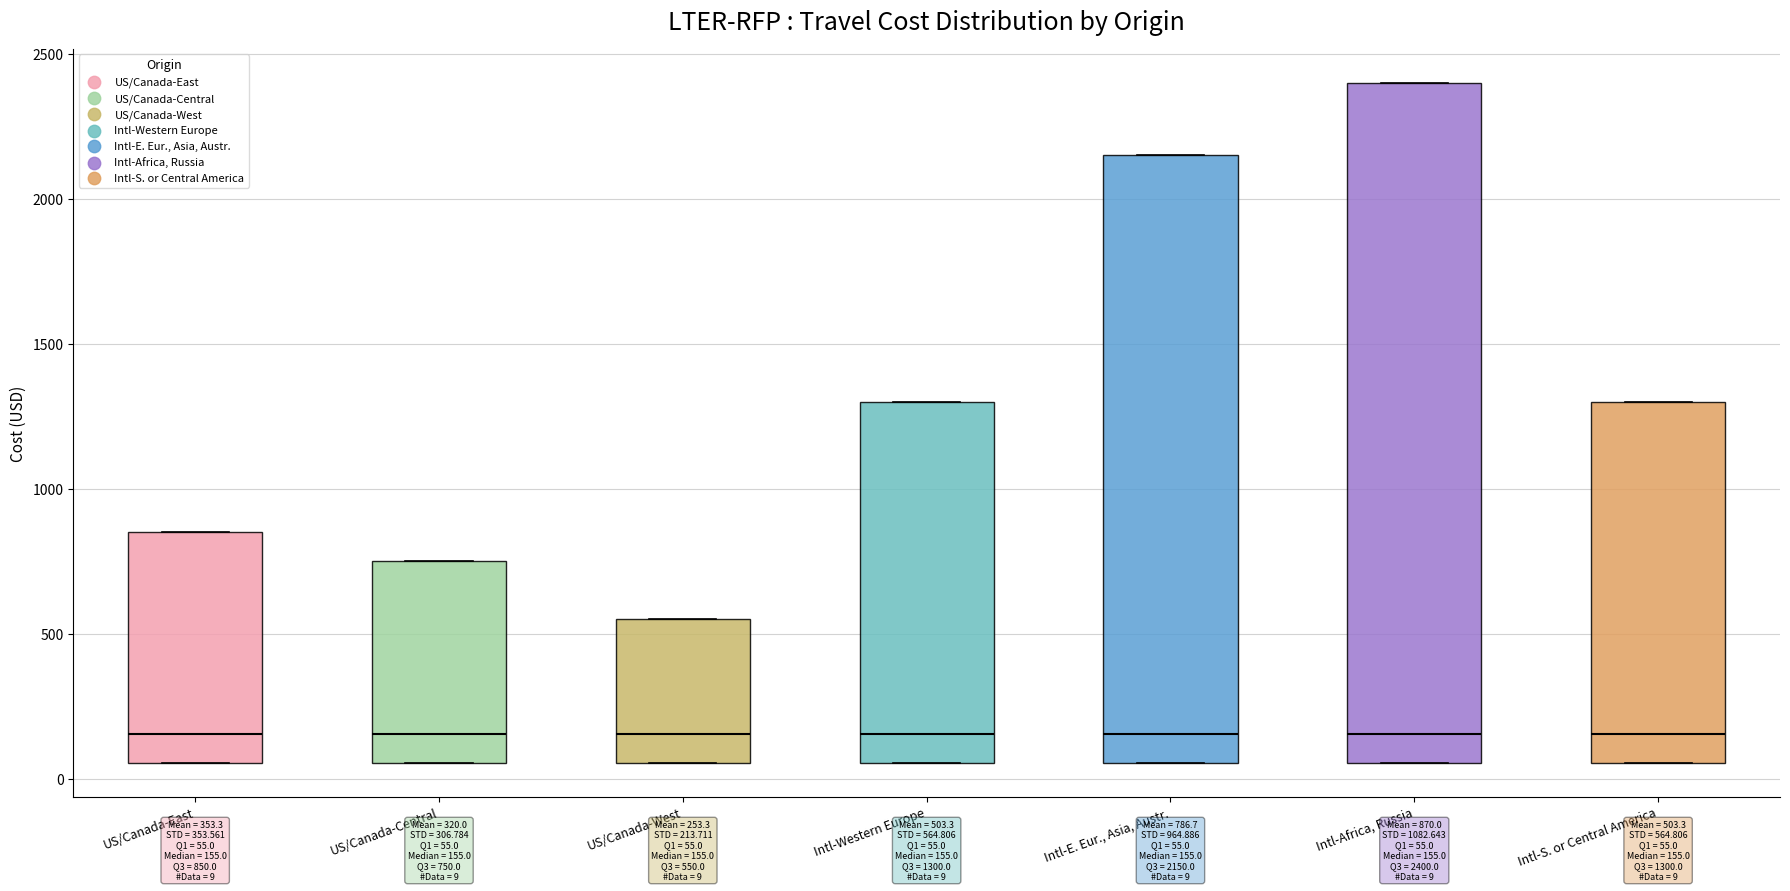

Comparing the boxes themselves (not the whiskers), which one is the tallest?

Intl-Africa, Russia